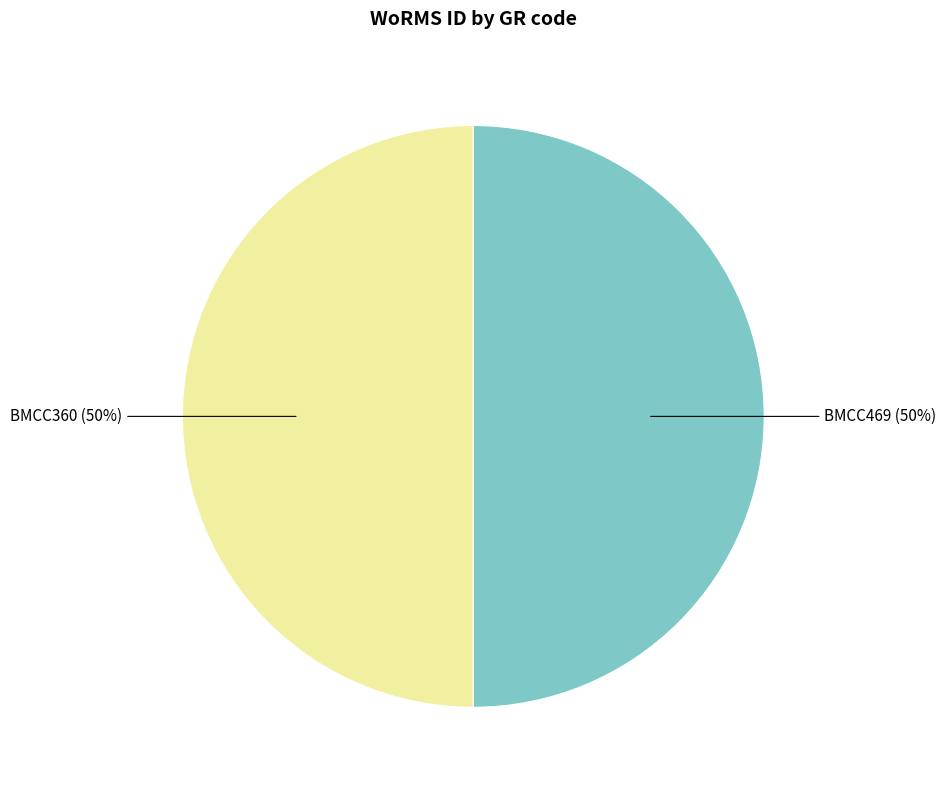

How many slices are in this pie chart?

2